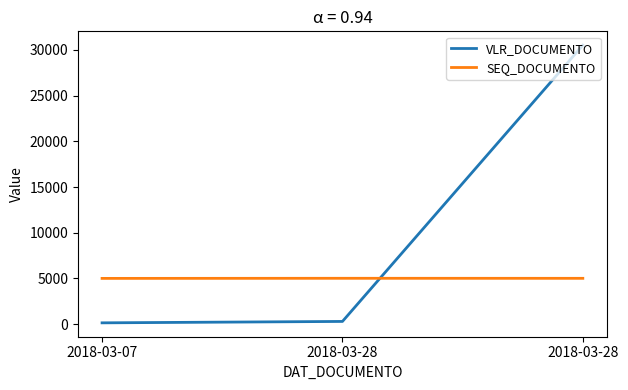

Is this an area chart (filled region under the line)?

No